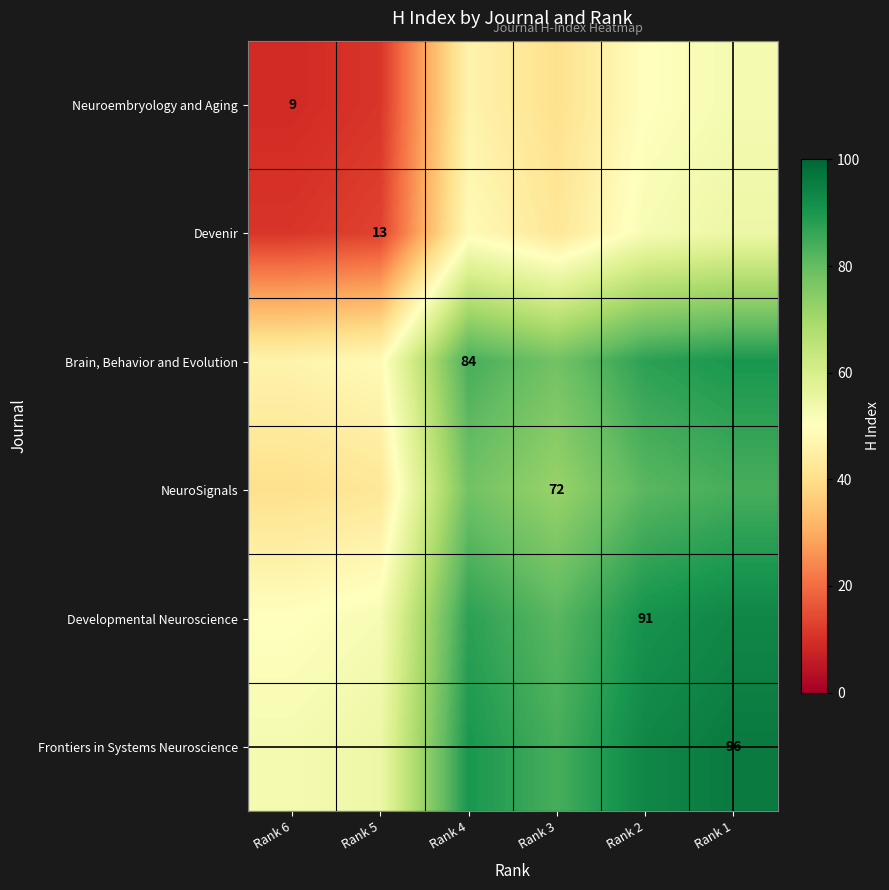

The Neuroembryology and Aging series shows 5.2 at Rank 6. True or false?

False